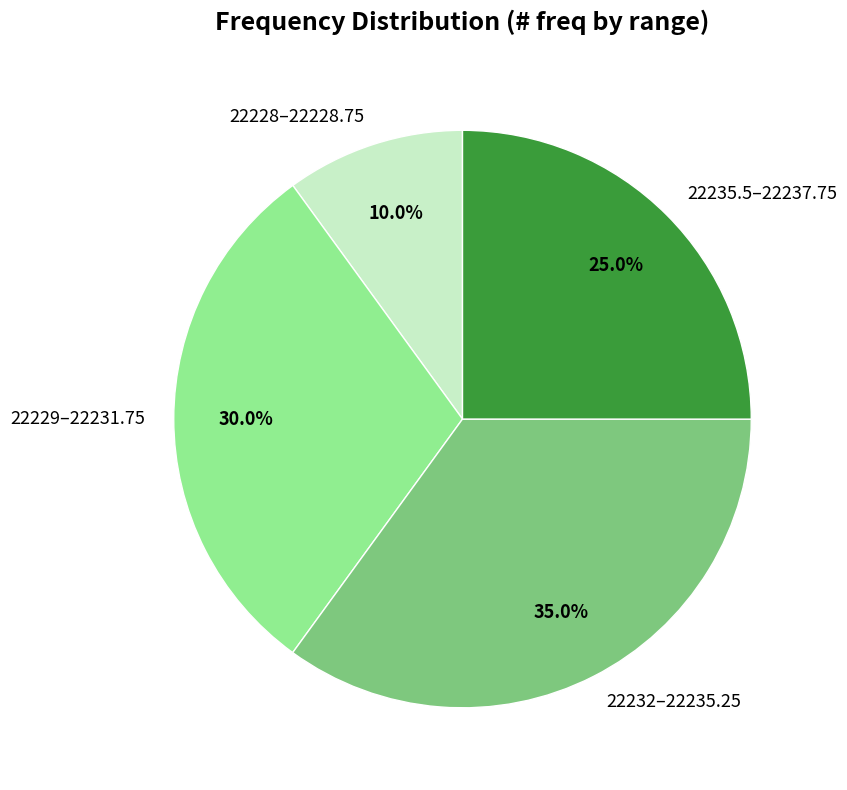

Rank the categories by value from lowest to highest.

22228–22228.75, 22235.5–22237.75, 22229–22231.75, 22232–22235.25